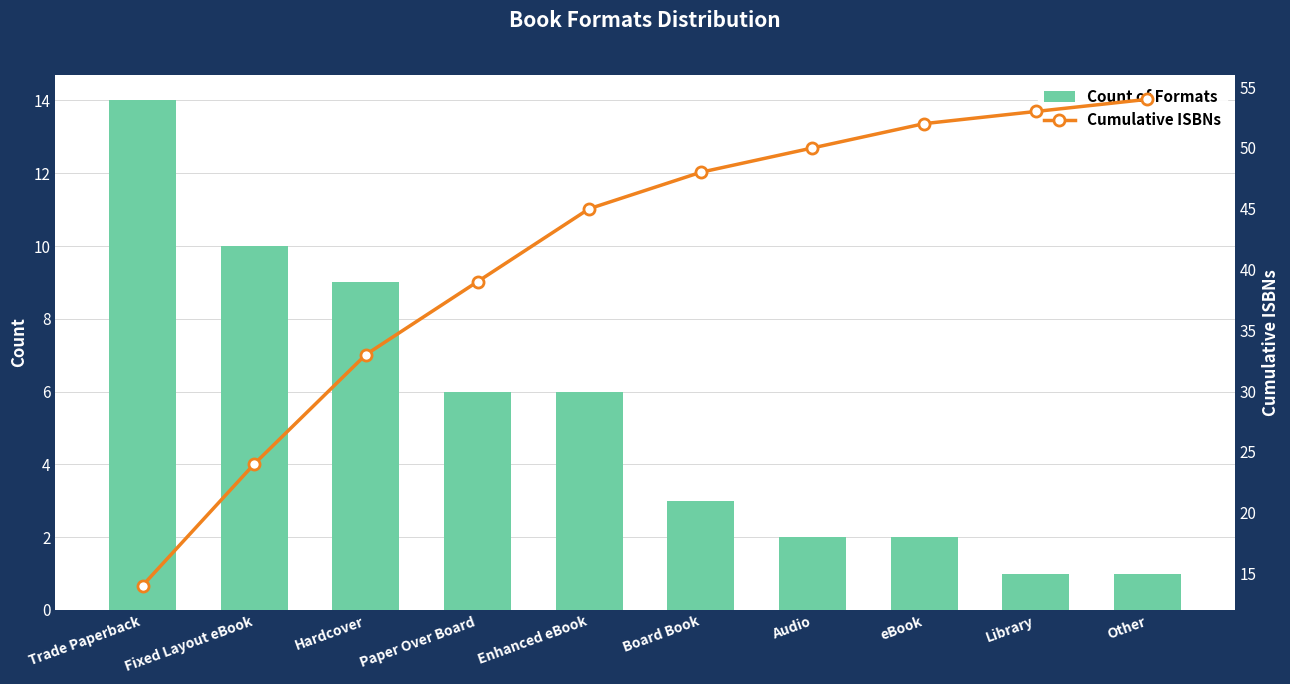

Reading left to right, list all the values displayed in this chart.

Count of Formats: 14	10	9	6	6	3	2	2	1	1
Cumulative ISBNs: 14	24	33	39	45	48	50	52	53	54